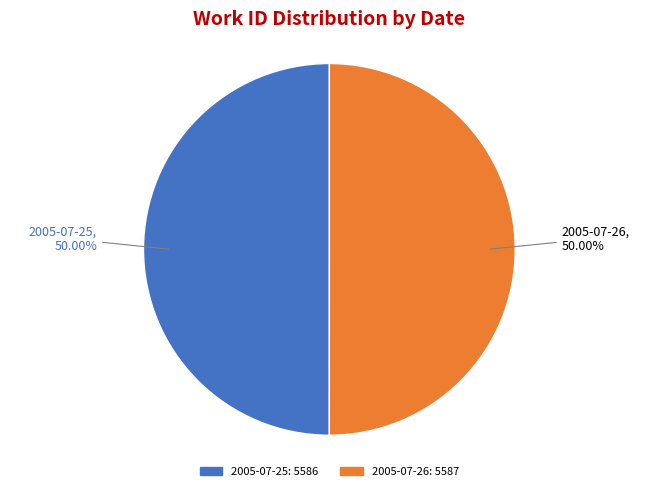

What percentage is the 2005-07-25 slice, to the nearest percent?

50%